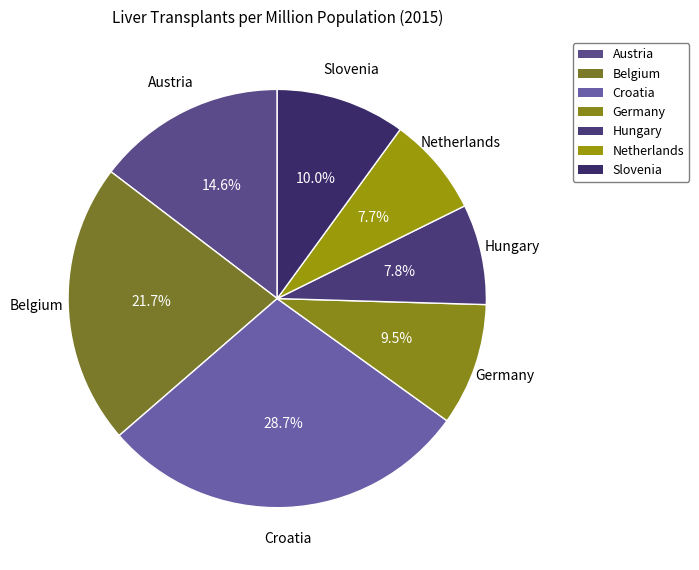

What is the largest slice in the pie chart?

Croatia